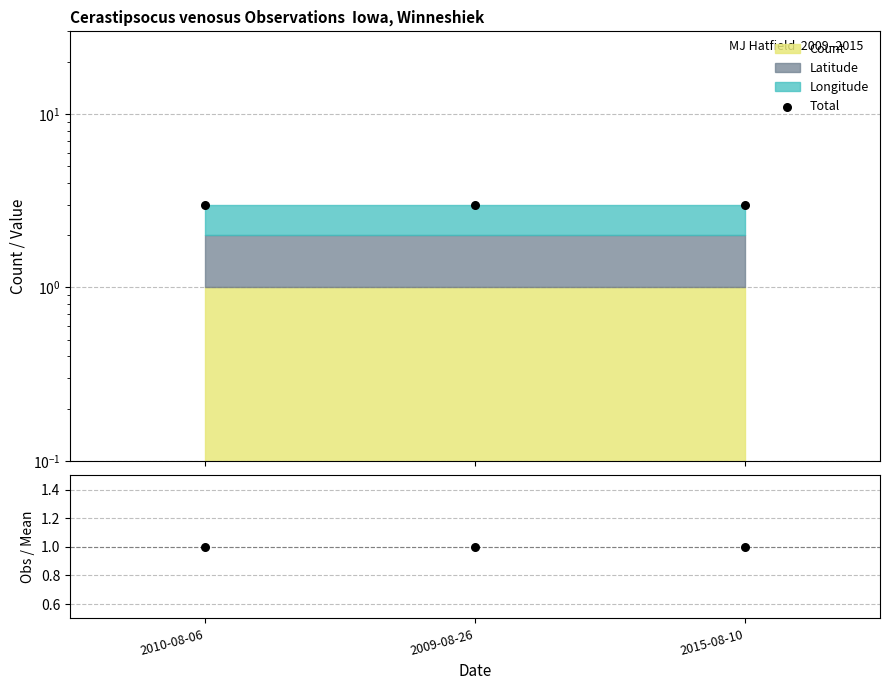

At how many categories does at least one series exceed 2?

3